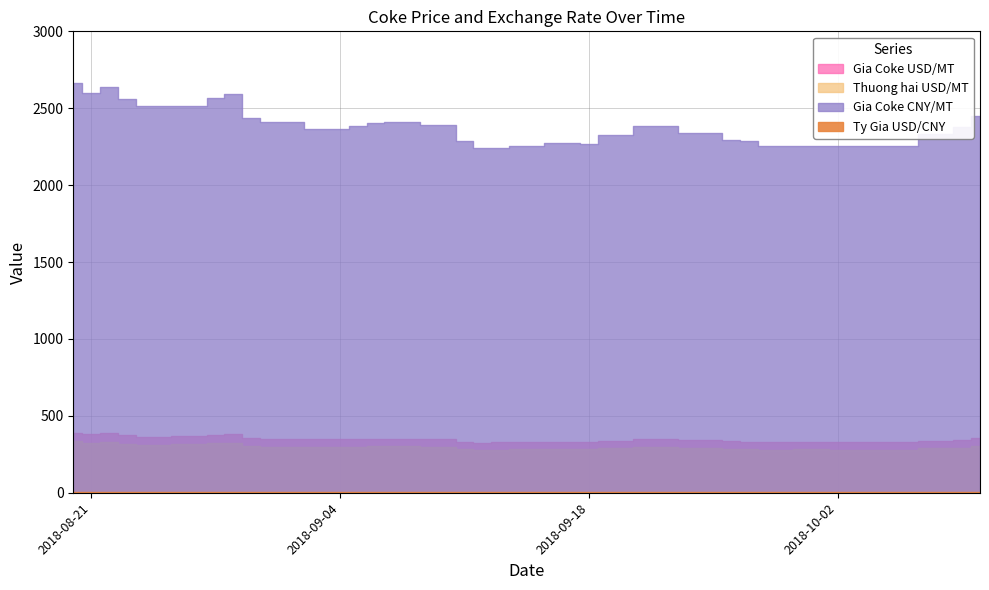

The value of Ty Gia USD/CNY at 2018-09-11 is 6.9. True or false?

True